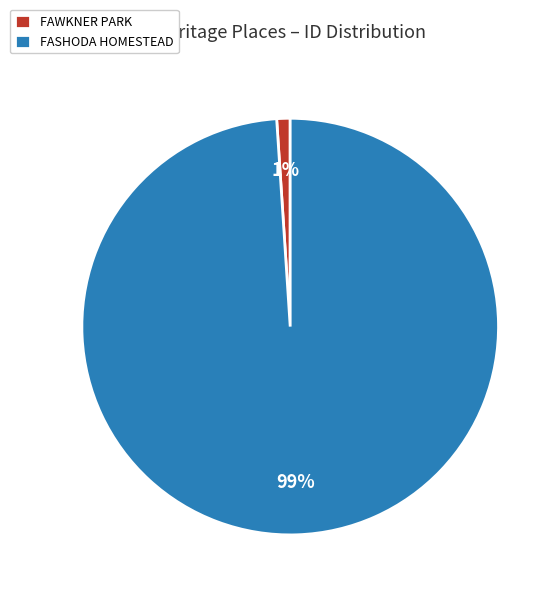

How many segments does this pie chart have?

2